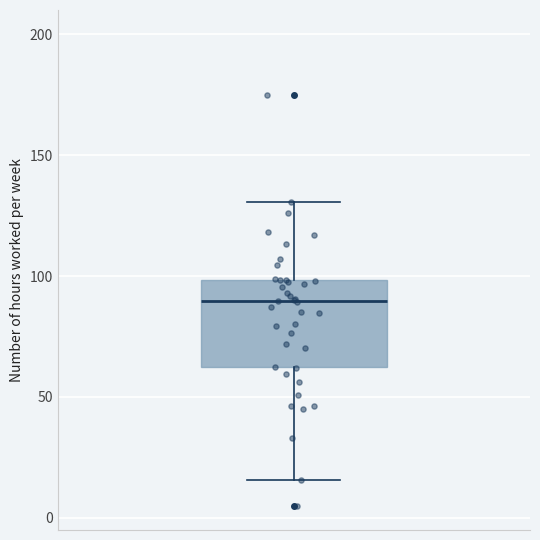

Where does the lower whisker of the box end on the y-axis? The values are not printed on the chart, so give them approximately, as read against the axis.

15